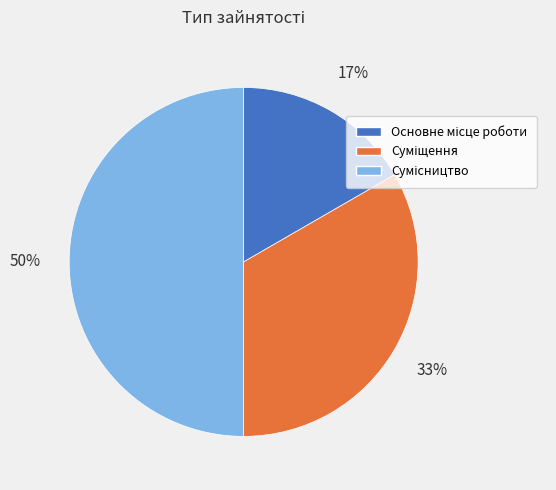

To the nearest percent, what is the average slice percentage?

33%